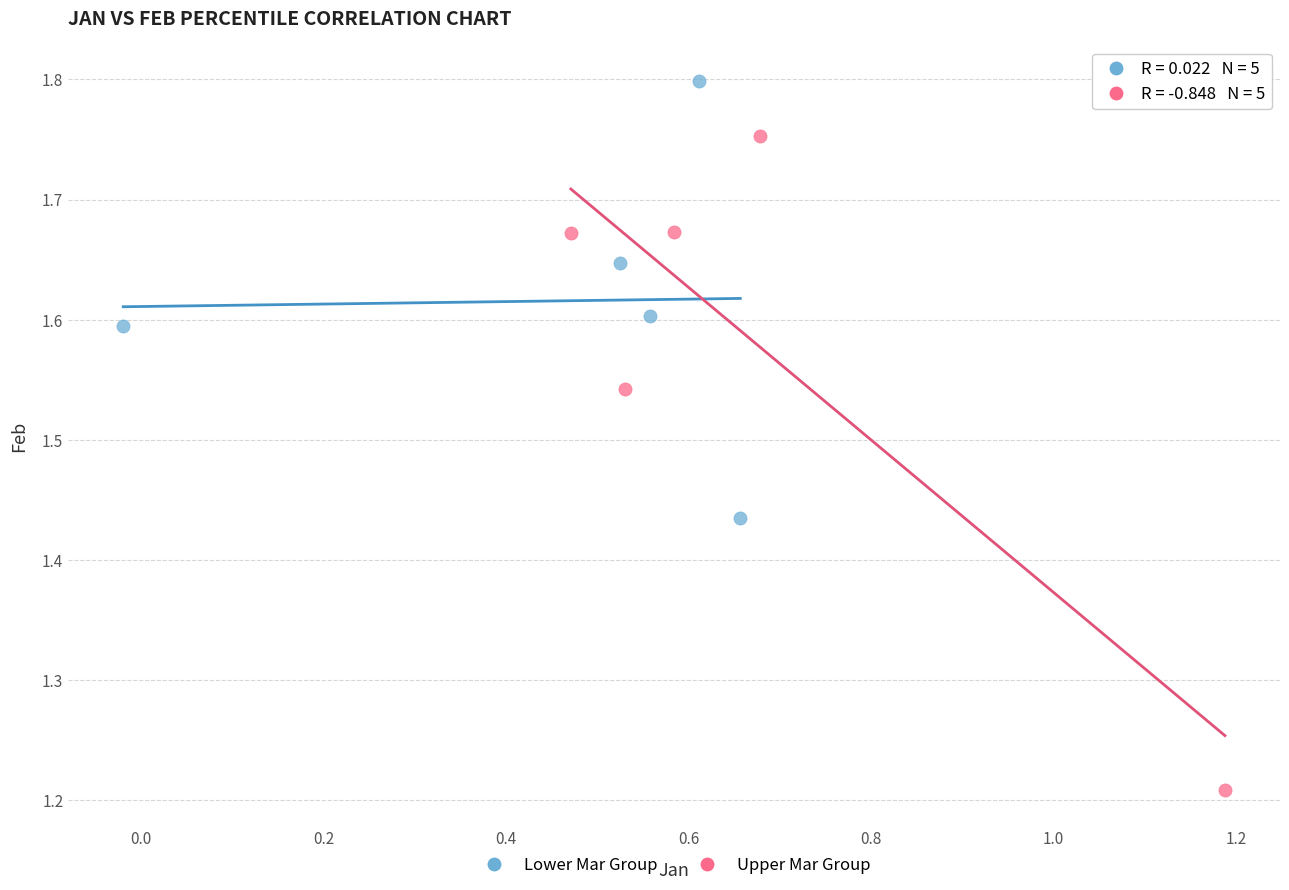

Which series contains the lowest Y value?

Upper Mar Group